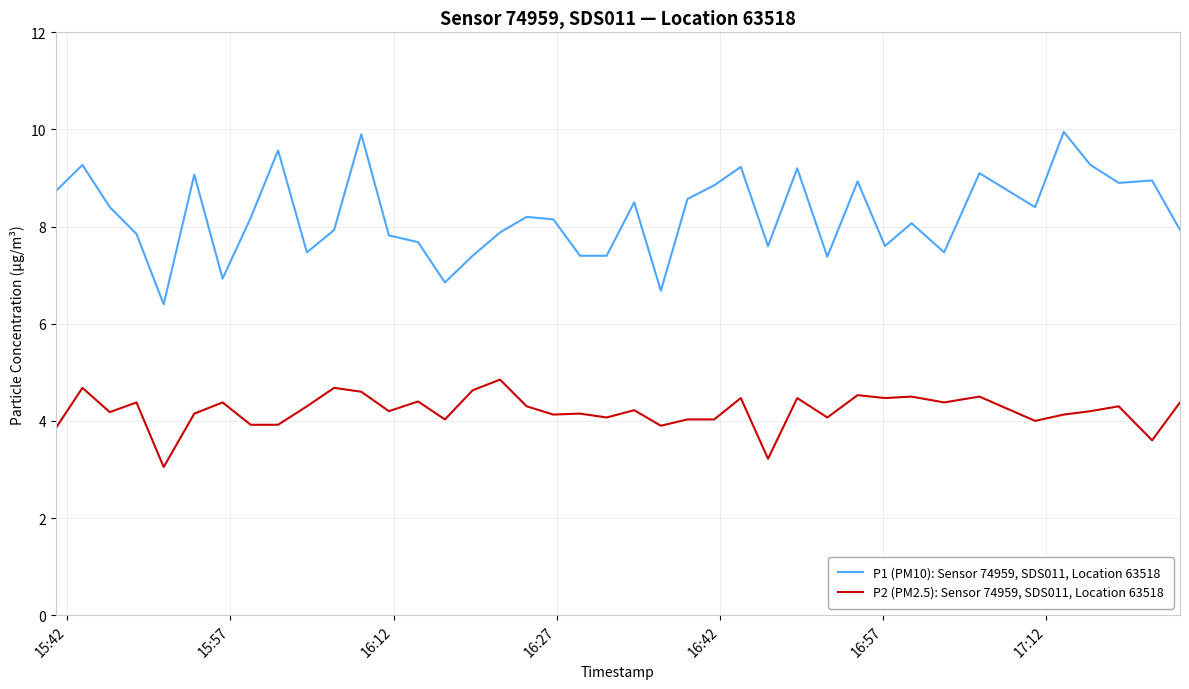

List the series in order of their peak value, highest first.

P1 (PM10): Sensor 74959, SDS011, Location 63518, P2 (PM2.5): Sensor 74959, SDS011, Location 63518